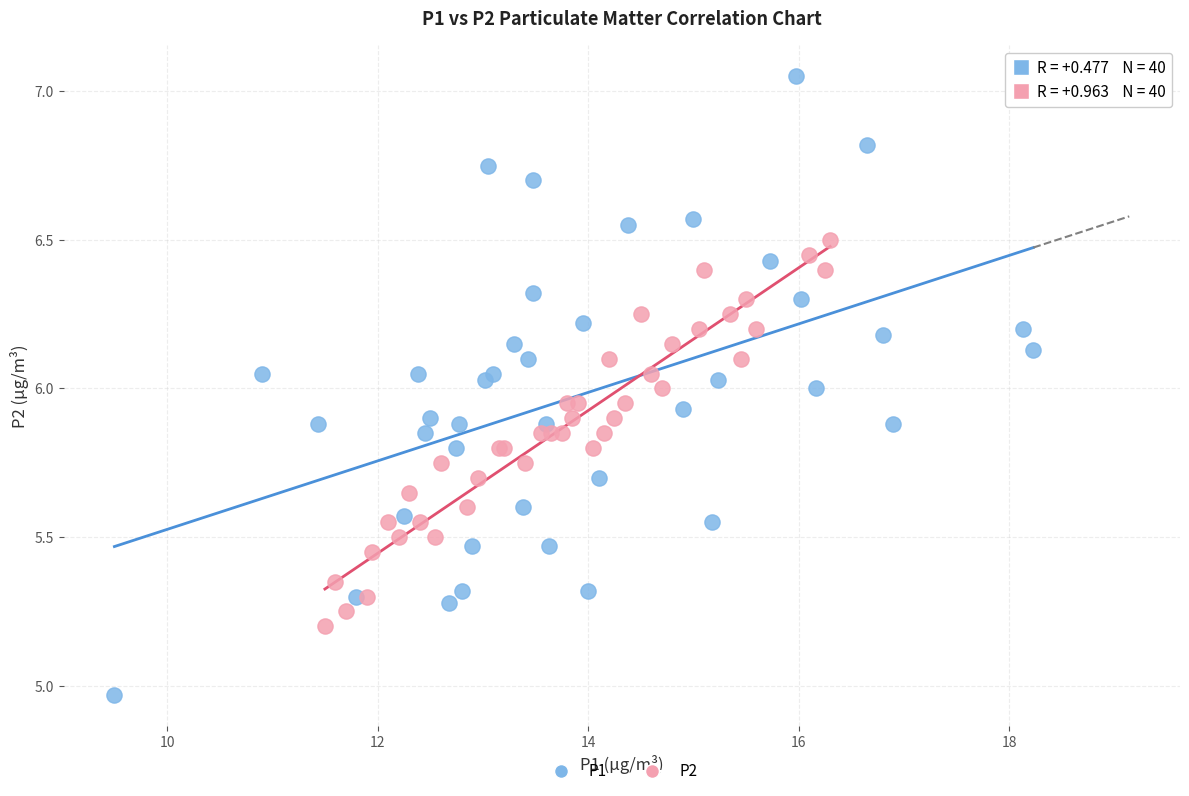

Which series reaches the minimum Y coordinate?

P1